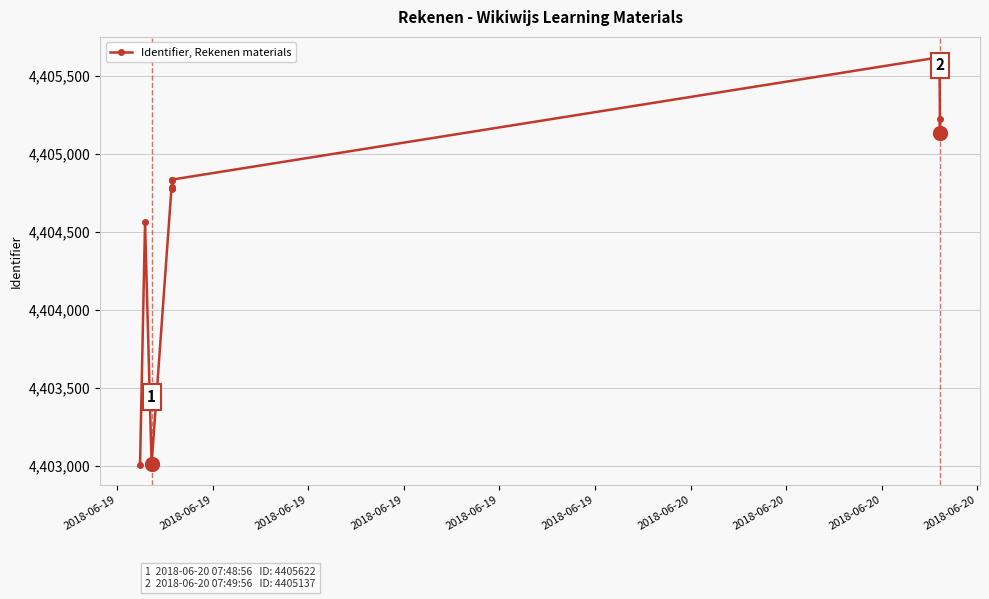

Count the number of data series in this chart.

1